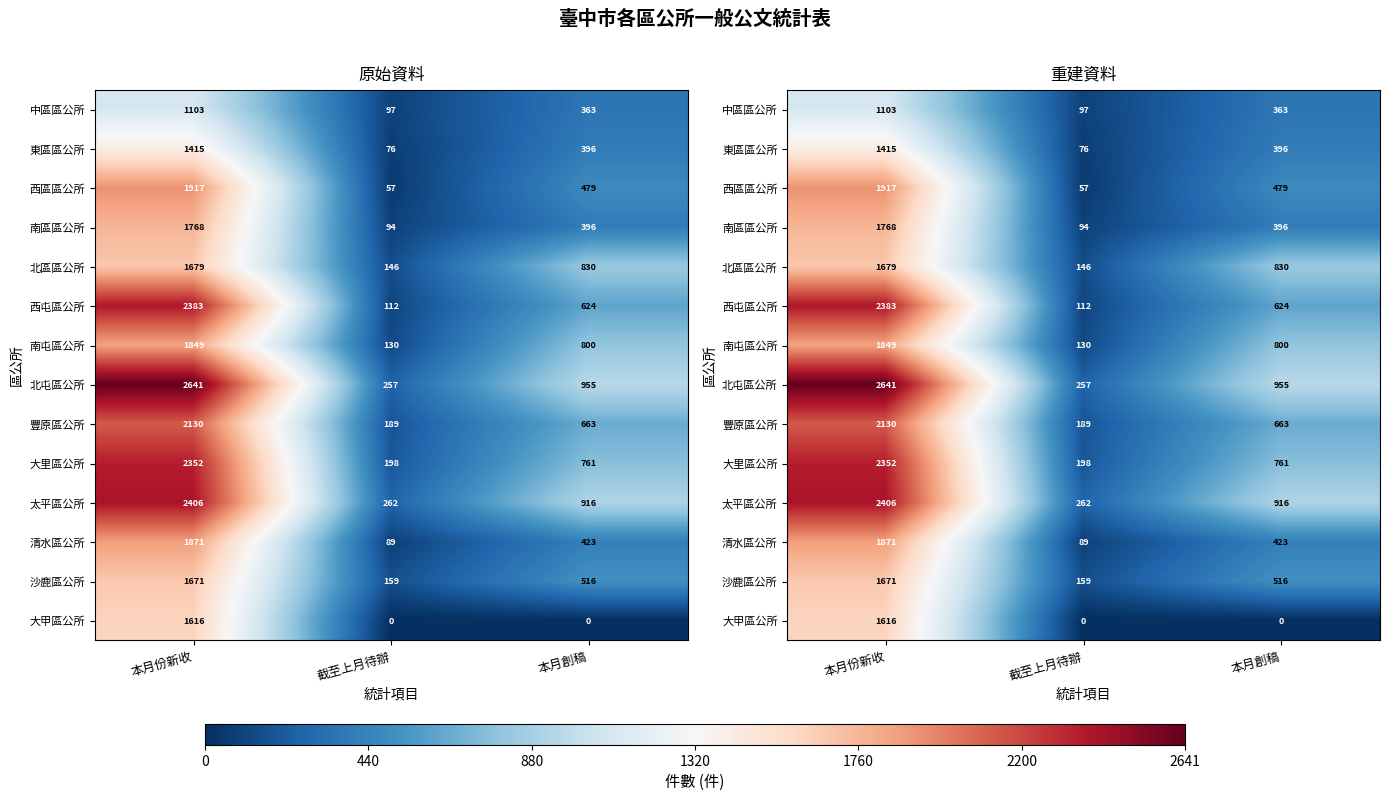

Which has a higher value, 截至上月待辦 or 本月創稿?

本月創稿